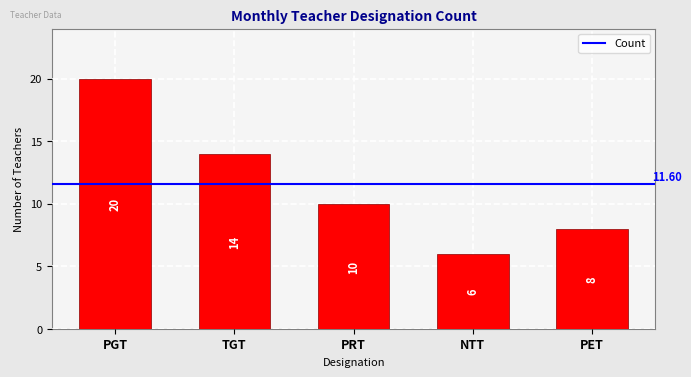

What position from the left is PGT?

1